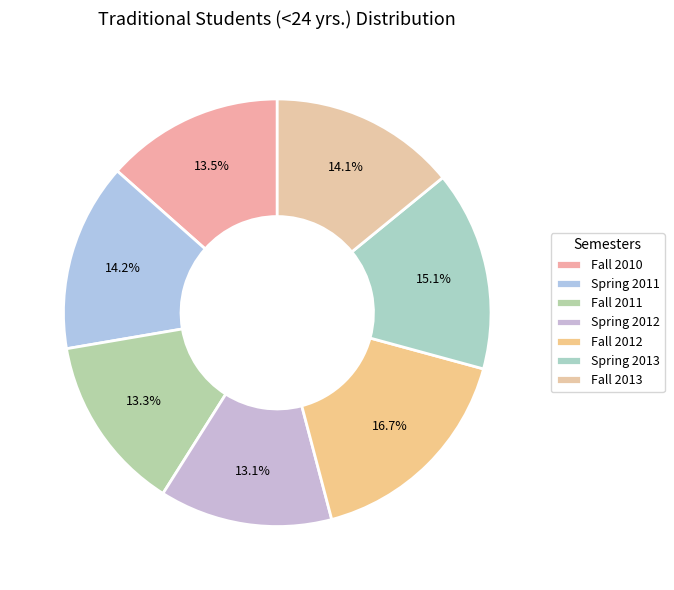

What percentage do Spring 2011 and Fall 2012 together represent?

30.9%